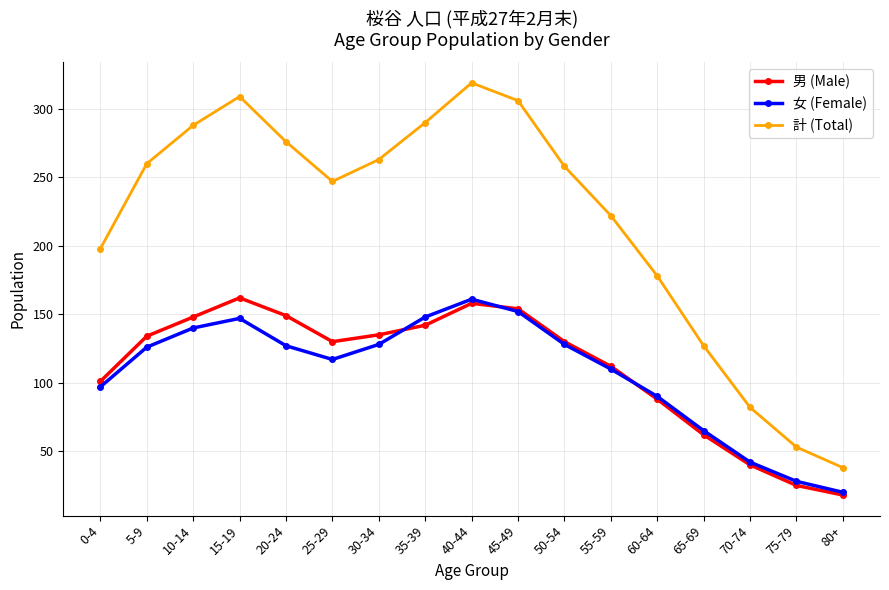

At how many categories does at least one series exceed 35?

17